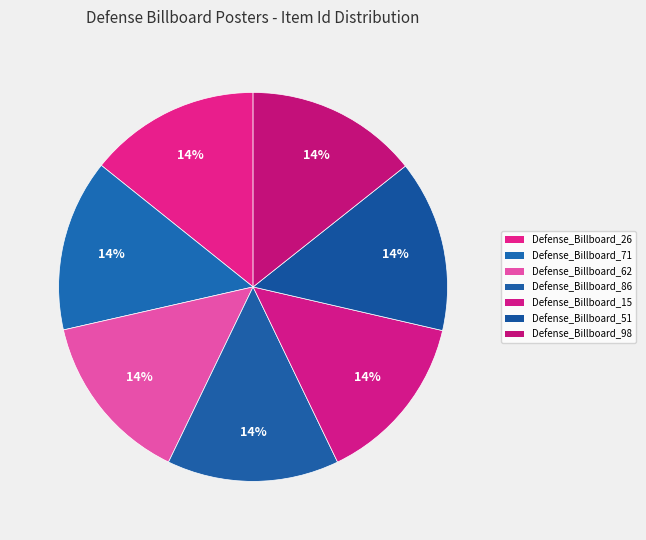

Is there a majority slice in this chart?

No